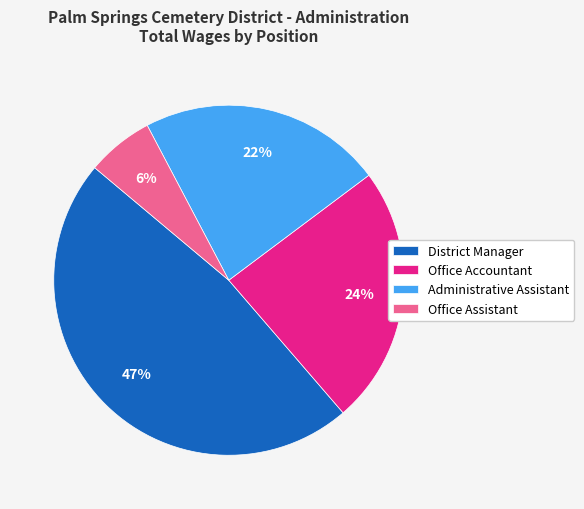

The Administrative Assistant slice represents 10% of the pie. True or false?

False